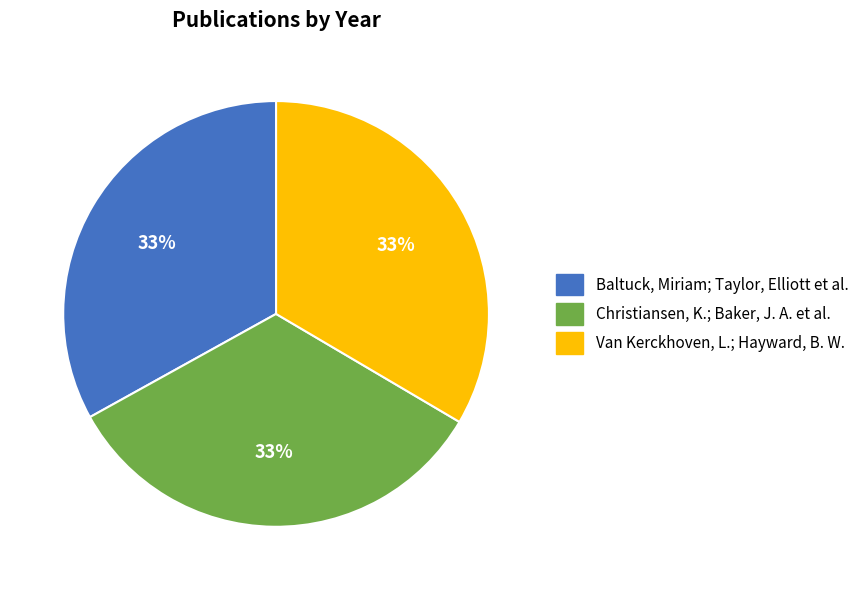

Is the sum of Christiansen, K.; Baker, J. A. et al. and Baltuck, Miriam; Taylor, Elliott et al. greater than half?

Yes